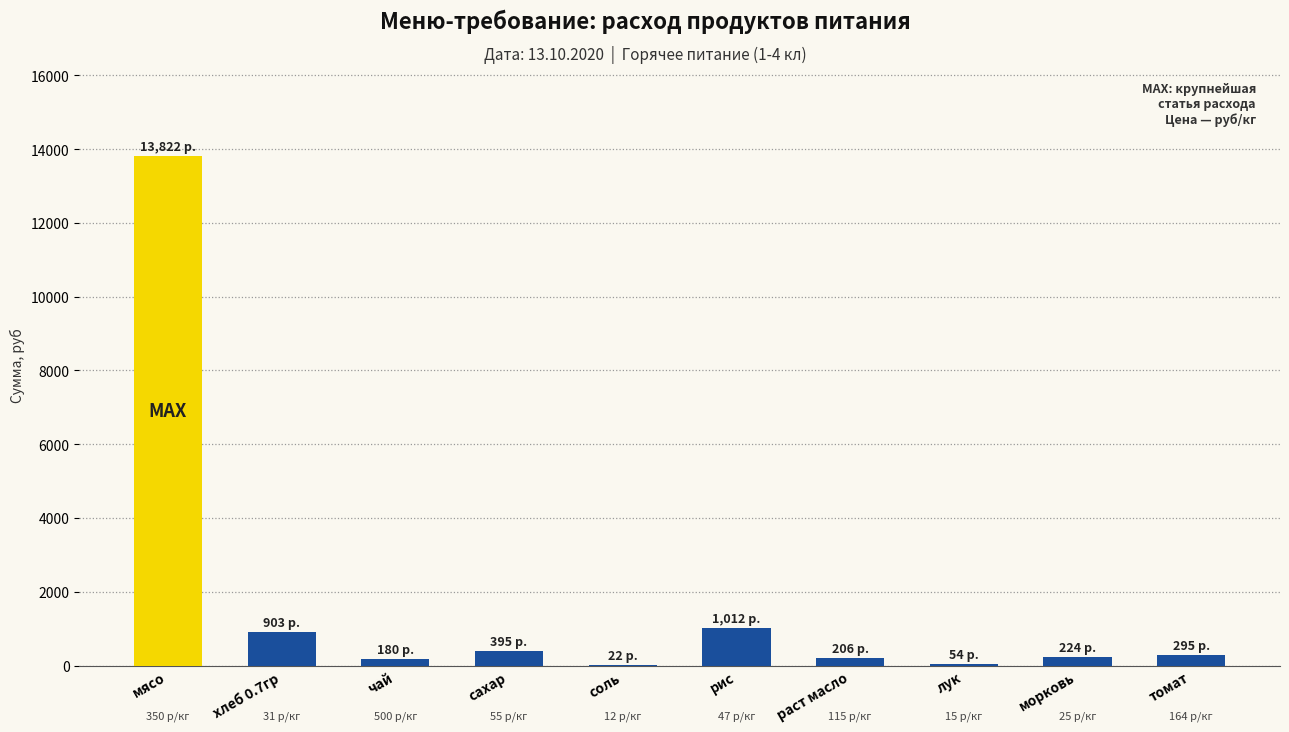

Are the bars horizontal?

No